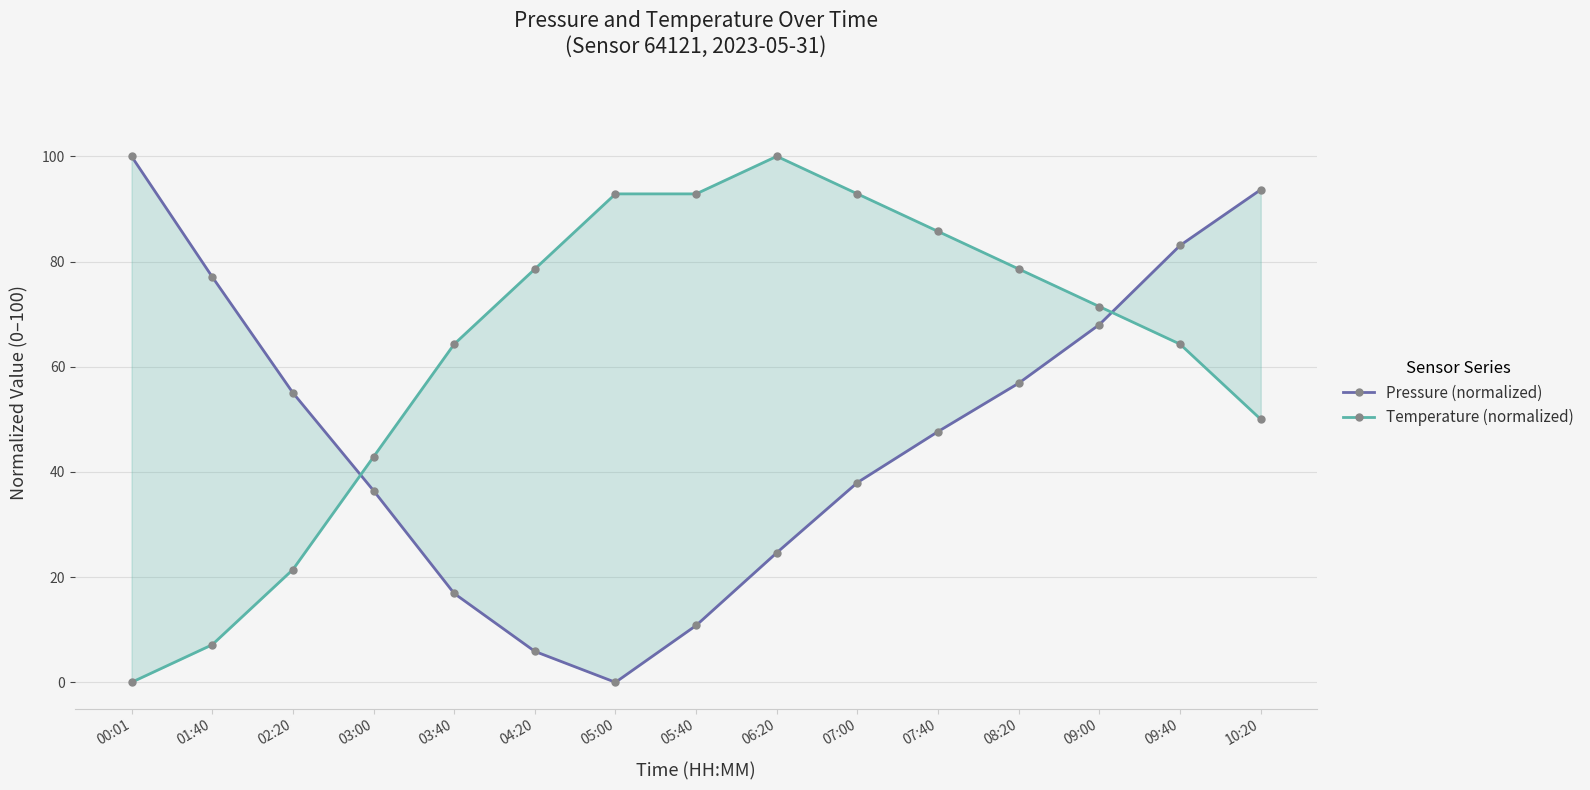

At which label does Temperature (normalized) reach its peak?

06:20